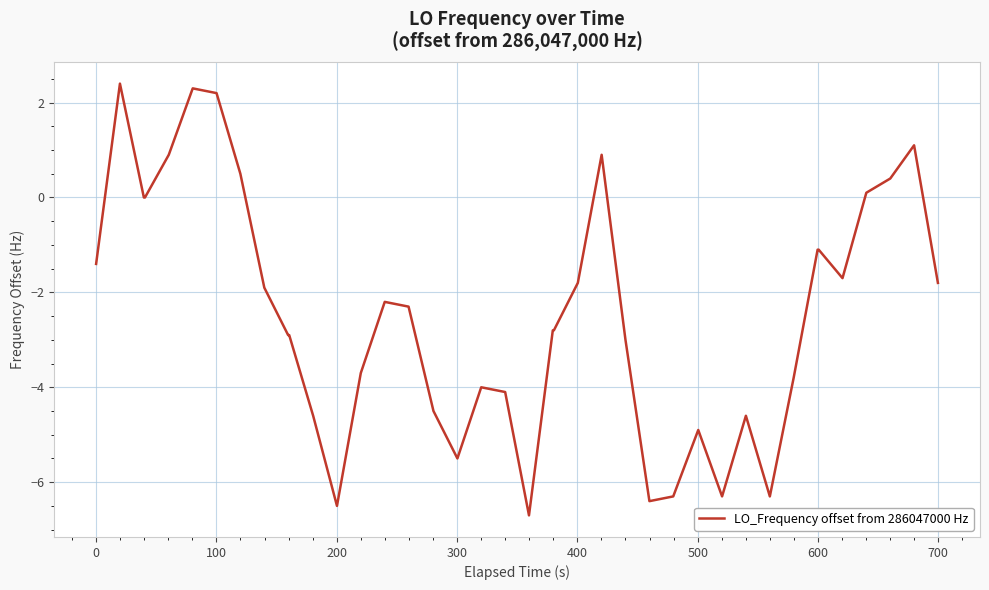

True or false: there are more than 1 points higher than both neighbors.

True